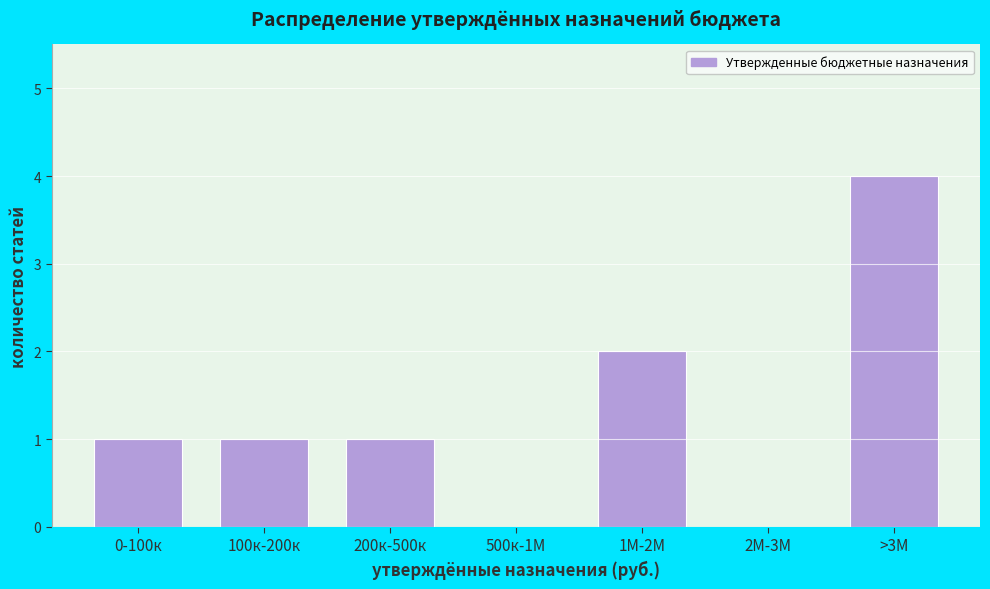

Reading right to left, what are all the values shown in this chart?

>3М=4	2М-3М=0	1М-2М=2	500к-1М=0	200к-500к=1	100к-200к=1	0-100к=1